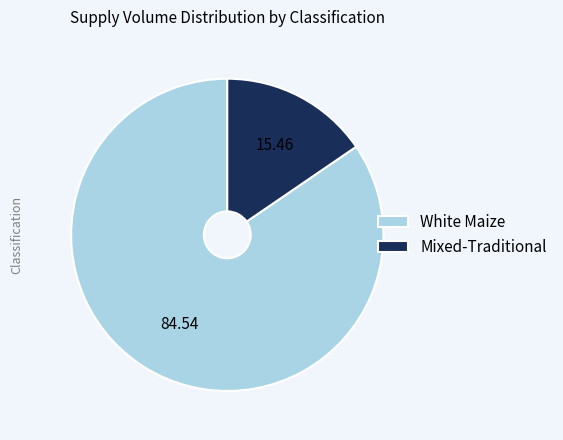

How many segments does this pie chart have?

2